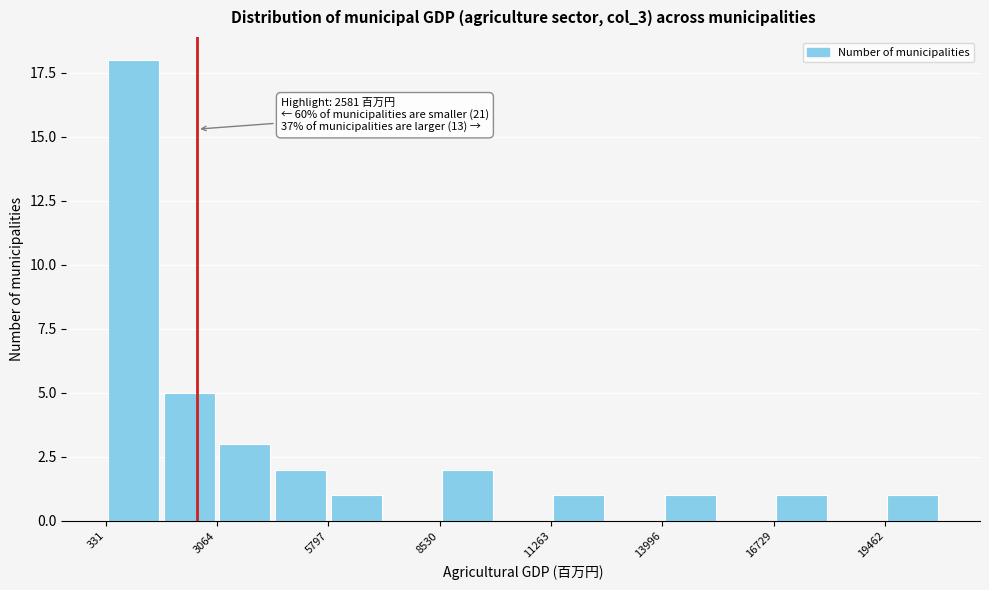

Around what value on the x-axis is the tallest bar? Give the approximate position of its centre, as read against the axis.

1000